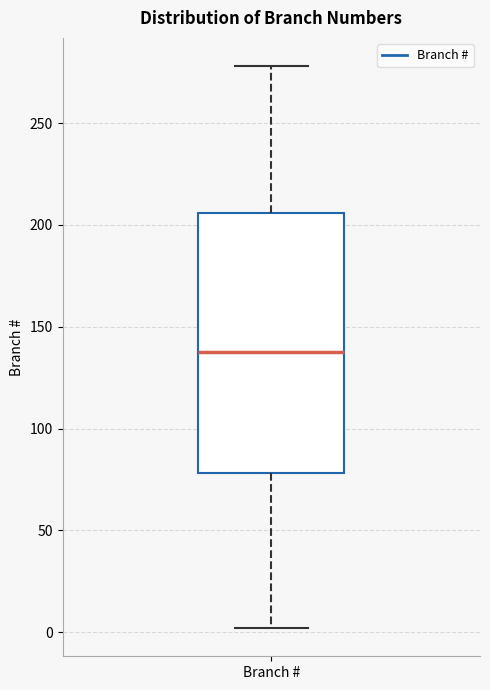

Transcribe this box plot: give where the median line is, the range the box spans, and where the two whiskers end, as read against the y-axis. The values are not printed on the chart, so give them approximately, as read against the axis.

median 140, box 80 to 205, whiskers 0 to 280